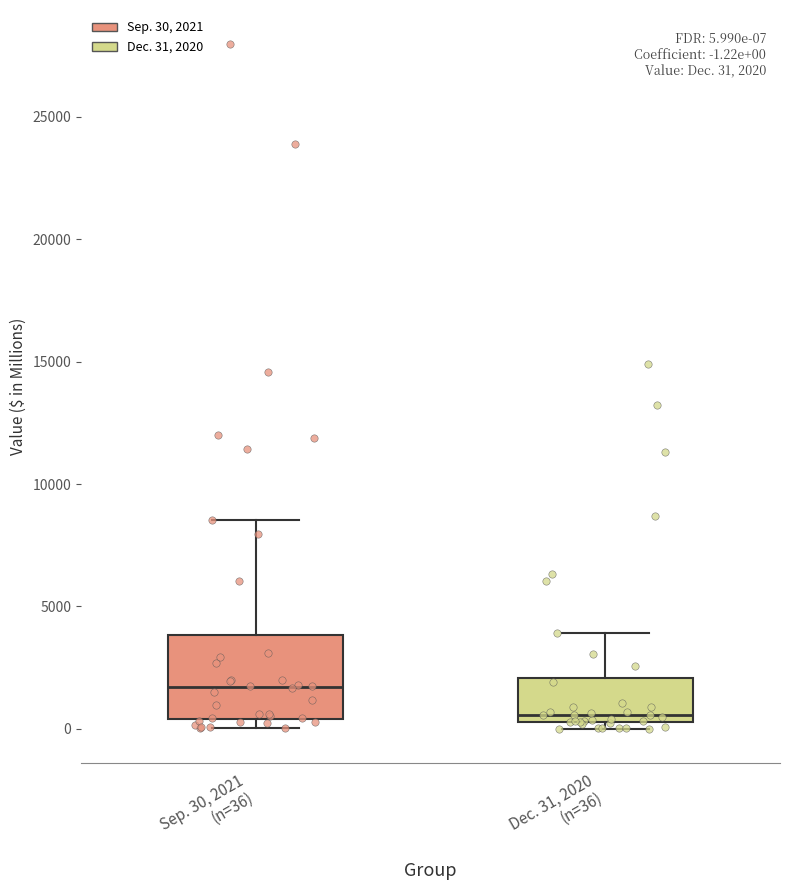

Which box's median line is the lowest?

Dec. 31, 2020 (n=36)